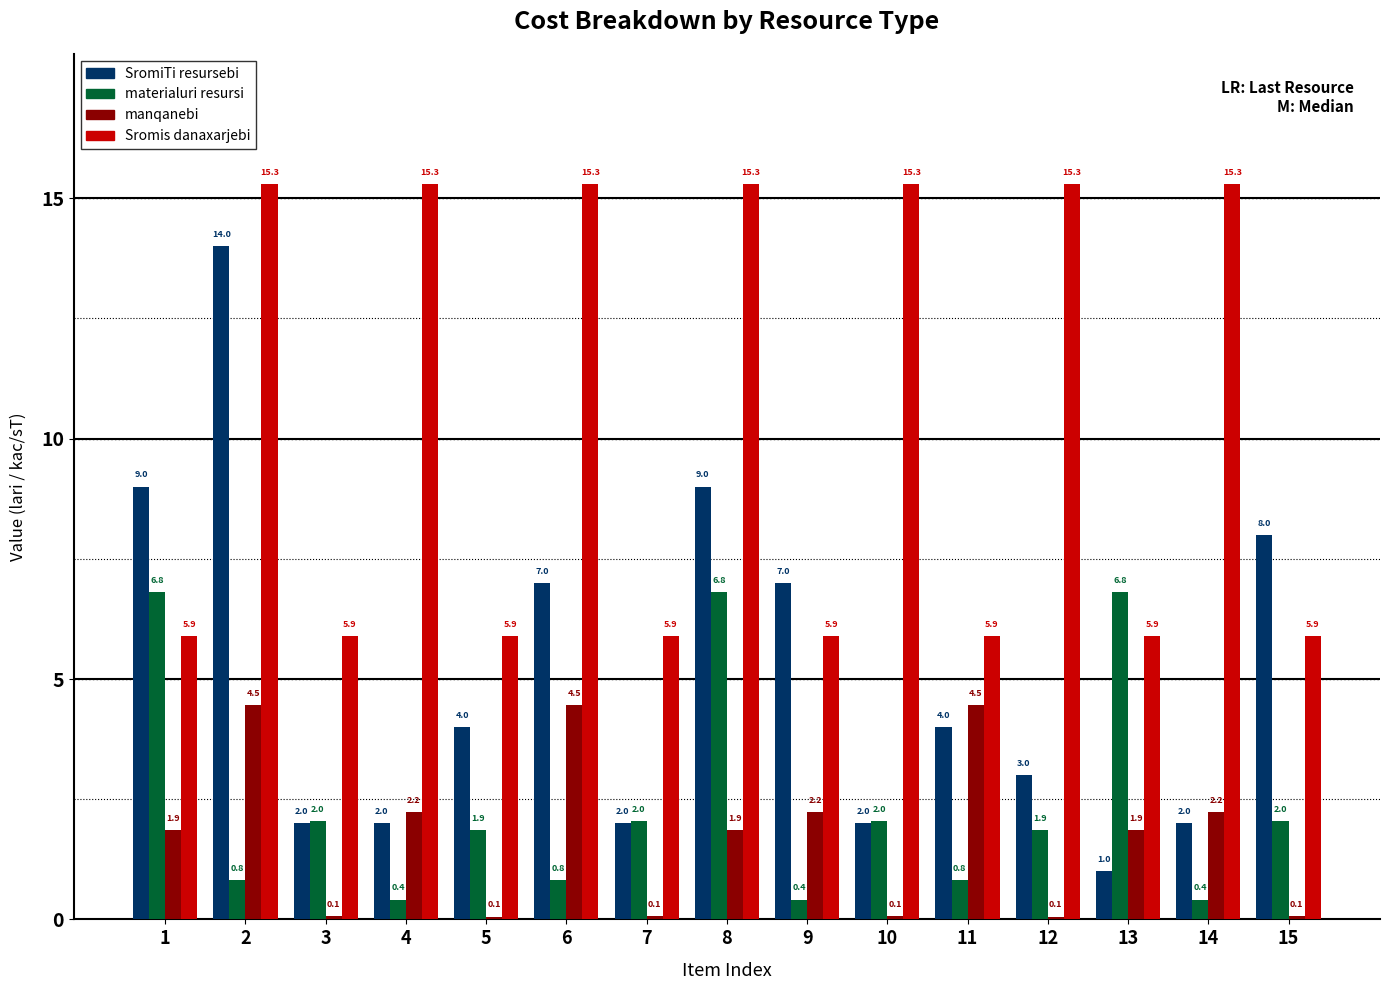

Reading right to left, extract all data points from this chart.

SromiTi resursebi: 15=8.0	14=2.0	13=1.0	12=3.0	11=4.0	10=2.0	9=7.0	8=9.0	7=2.0	6=7.0	5=4.0	4=2.0	3=2.0	2=14.0	1=9.0
materialuri resursi: 15=2.0	14=0.4	13=6.8	12=1.9	11=0.8	10=2.0	9=0.4	8=6.8	7=2.0	6=0.8	5=1.9	4=0.4	3=2.0	2=0.8	1=6.8
manqanebi: 15=0.1	14=2.2	13=1.9	12=0.1	11=4.5	10=0.1	9=2.2	8=1.9	7=0.1	6=4.5	5=0.1	4=2.2	3=0.1	2=4.5	1=1.9
Sromis danaxarjebi: 15=5.9	14=15.3	13=5.9	12=15.3	11=5.9	10=15.3	9=5.9	8=15.3	7=5.9	6=15.3	5=5.9	4=15.3	3=5.9	2=15.3	1=5.9